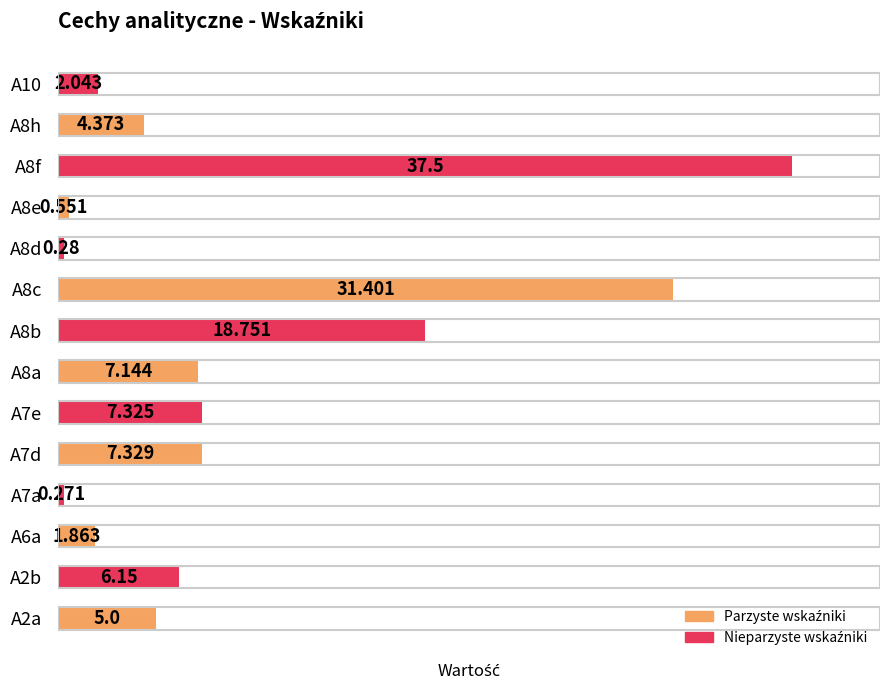

Count the number of values greater than 6.

7